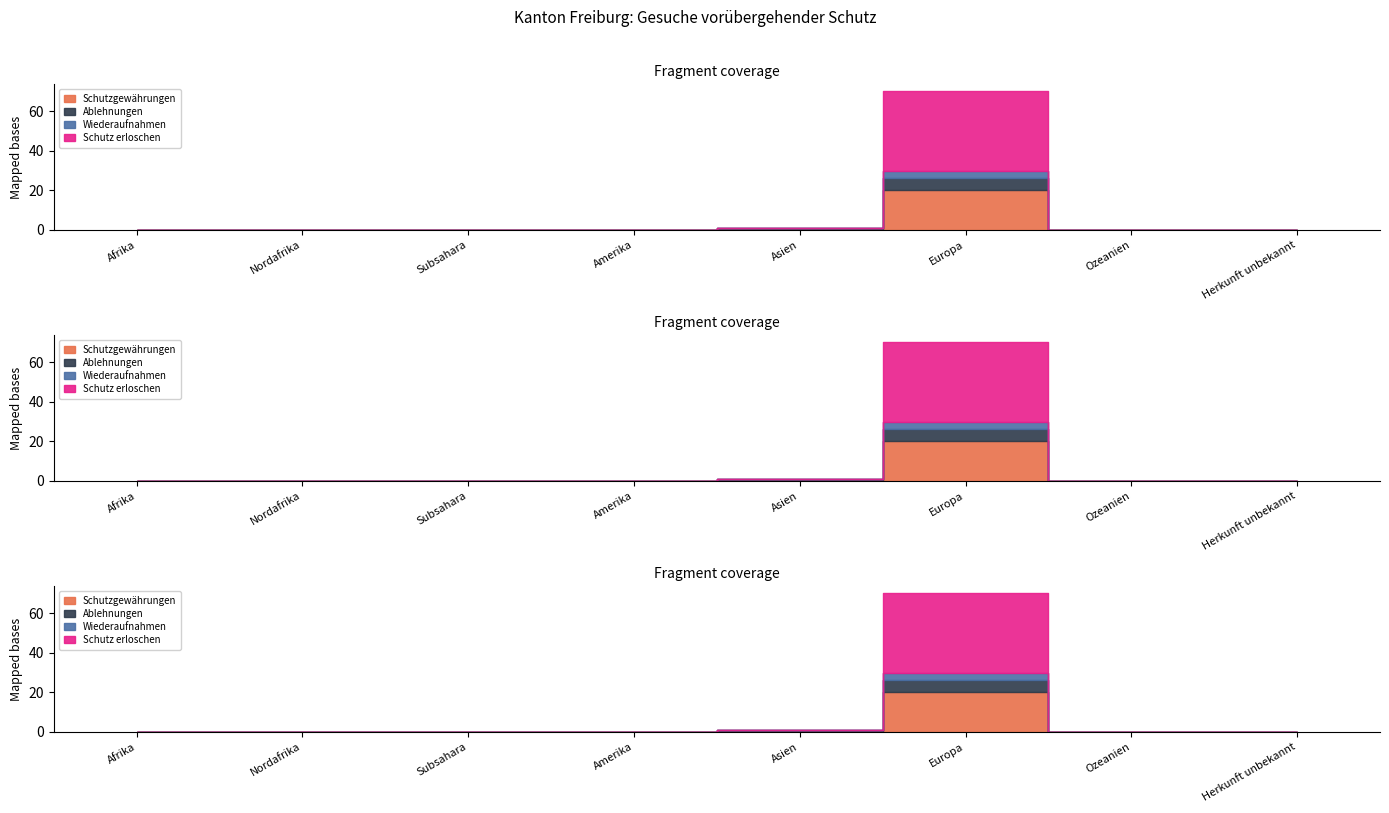

Rank the categories by Ablehnungen value from lowest to highest.

Afrika, Nordafrika, Subsahara, Amerika, Ozeanien, Herkunft unbekannt, Asien, Europa